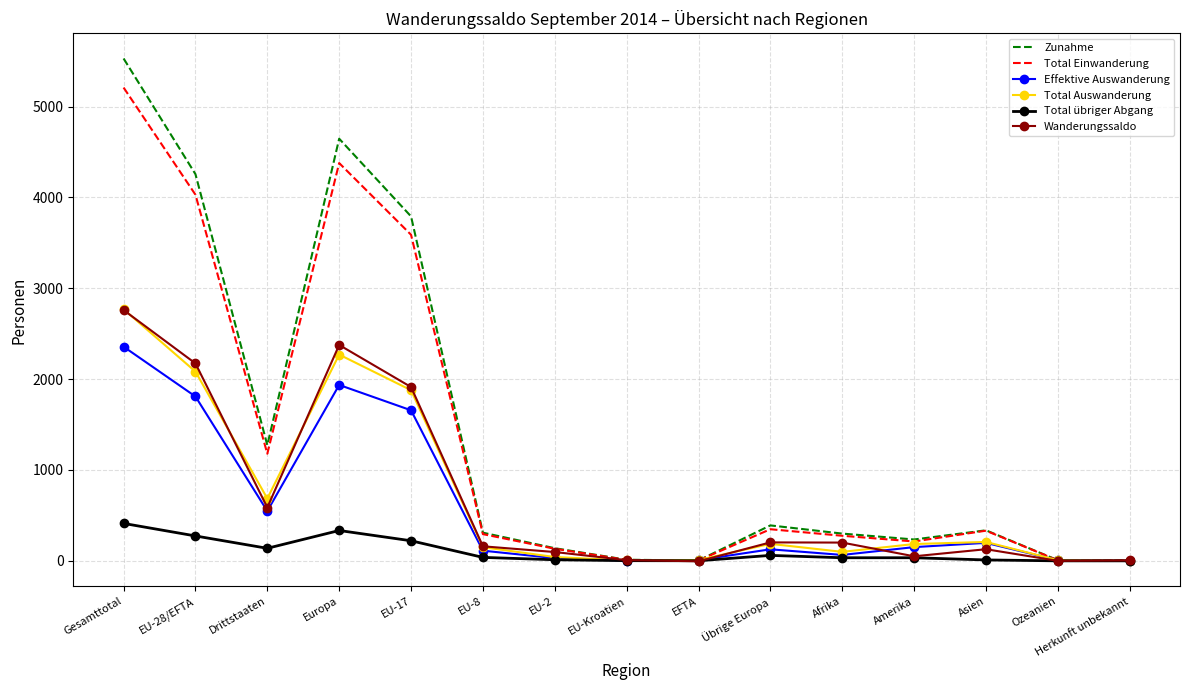

True or false: Total Auswanderung has a value of 1695 at Gesamttotal.

False